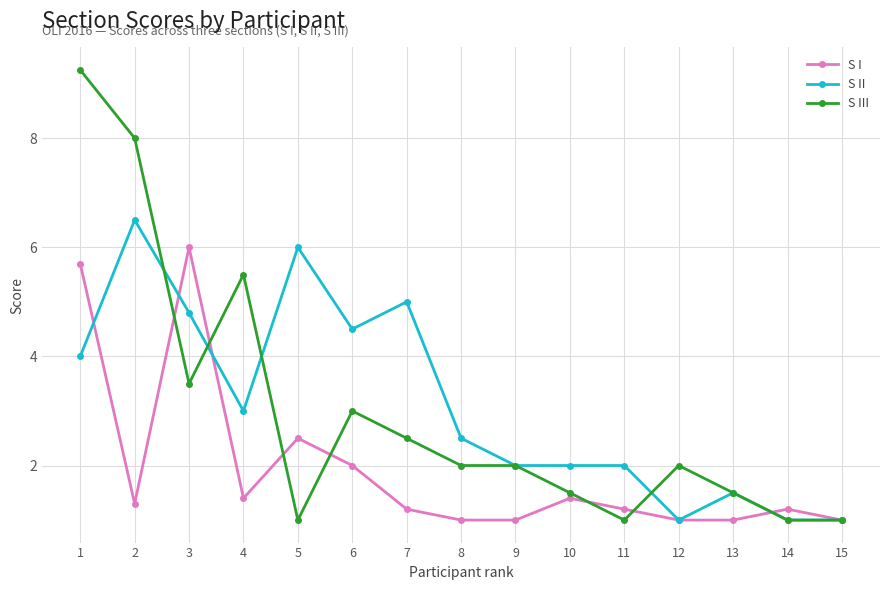

True or false: S III has more than 0 interior local peaks.

True